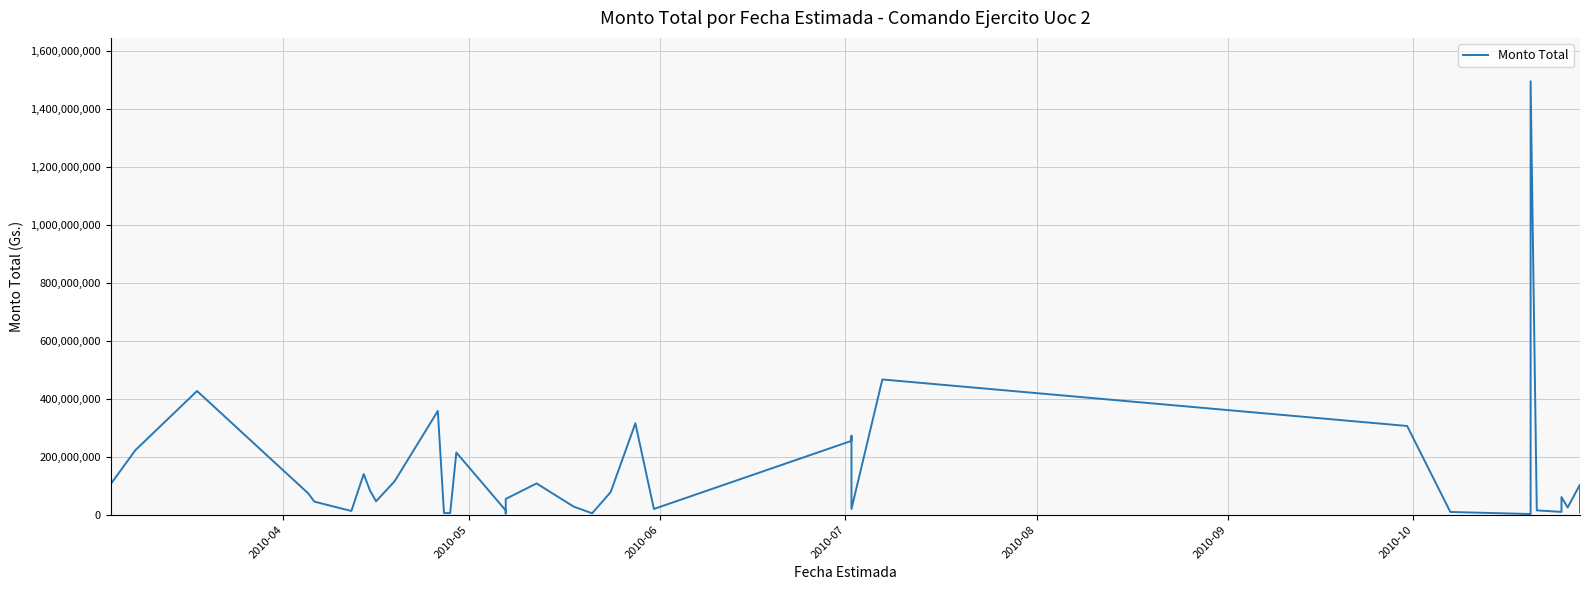

Where does the data first go above 61016100?

2010-04